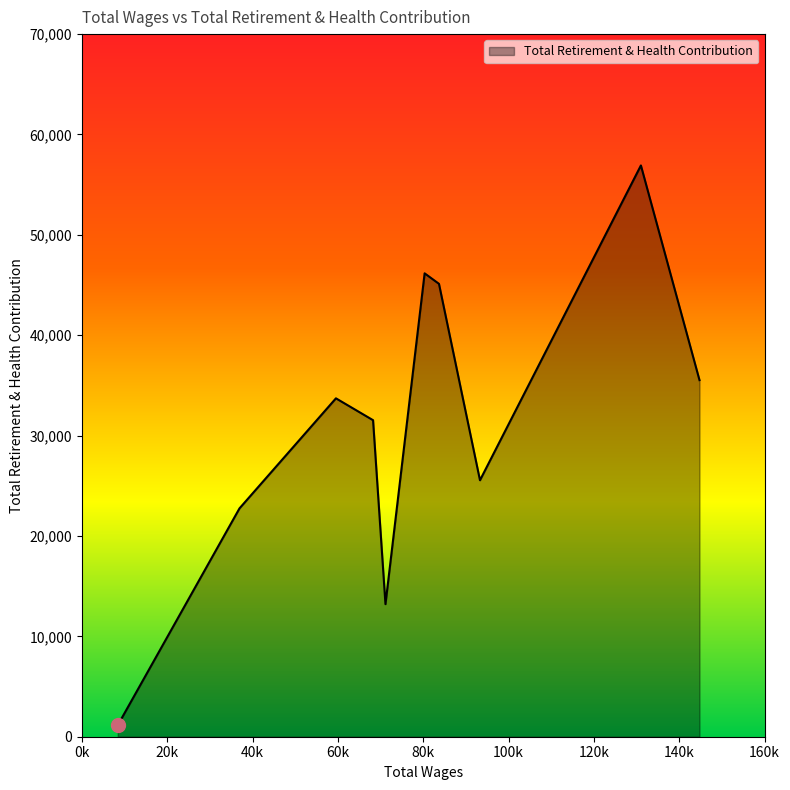

What is the smallest value displayed?

1148